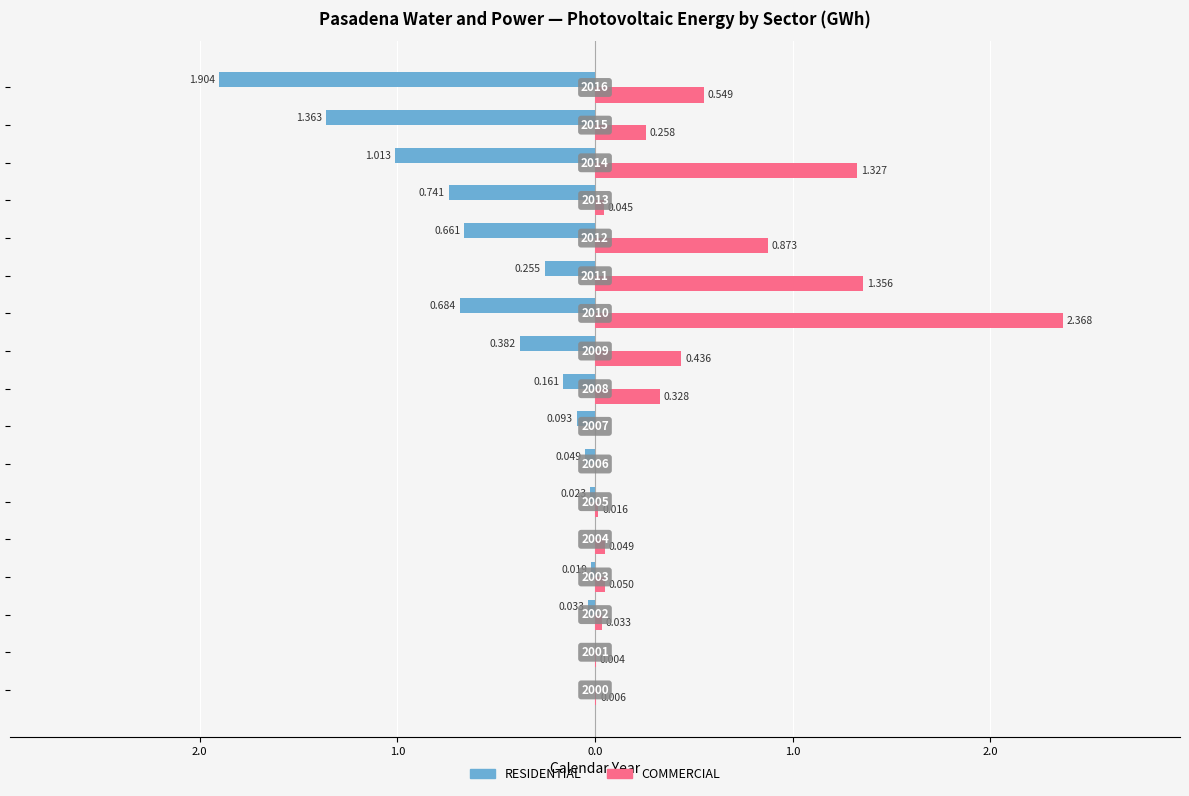

What are all the series names shown in the legend?

RESIDENTIAL, COMMERCIAL